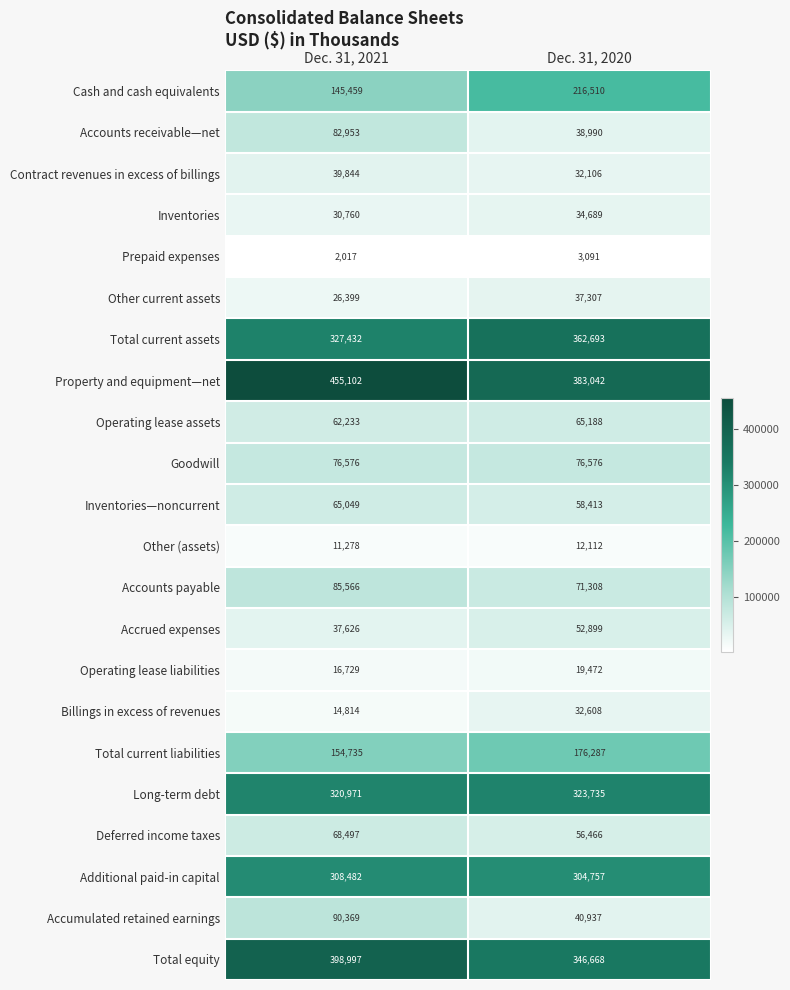

Between Dec. 31, 2021 and Dec. 31, 2020, which series saw the biggest shift?

Property and equipment—net